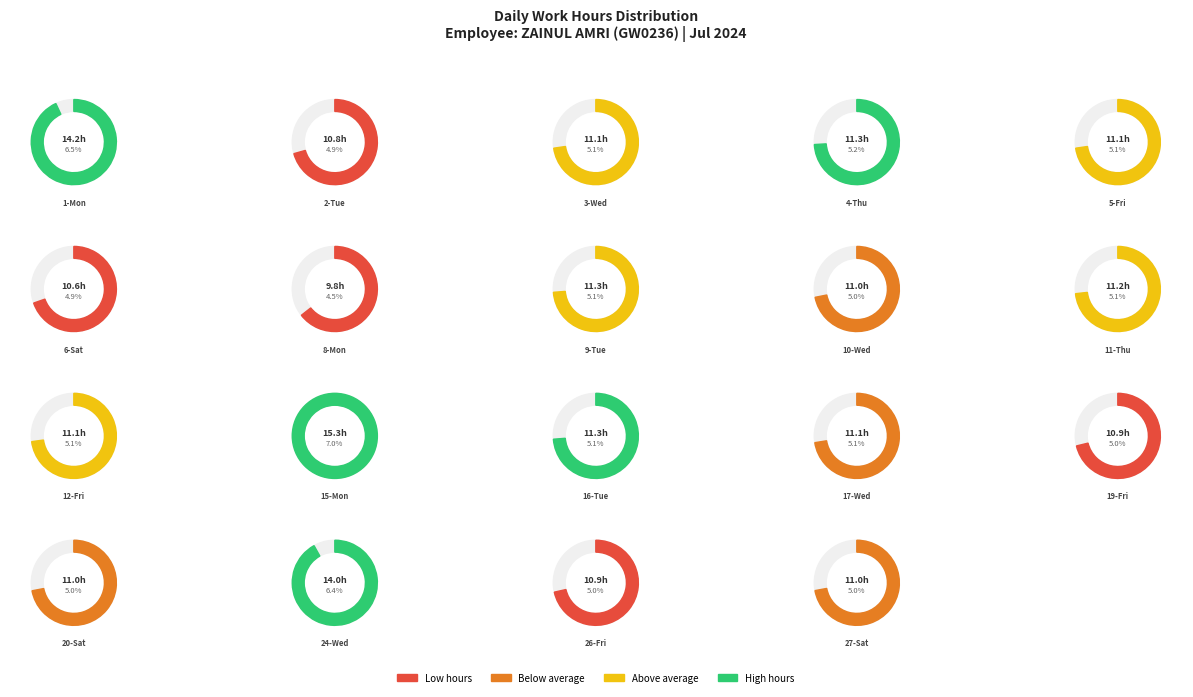

The 27-Sat slice represents 5% of the pie. True or false?

True